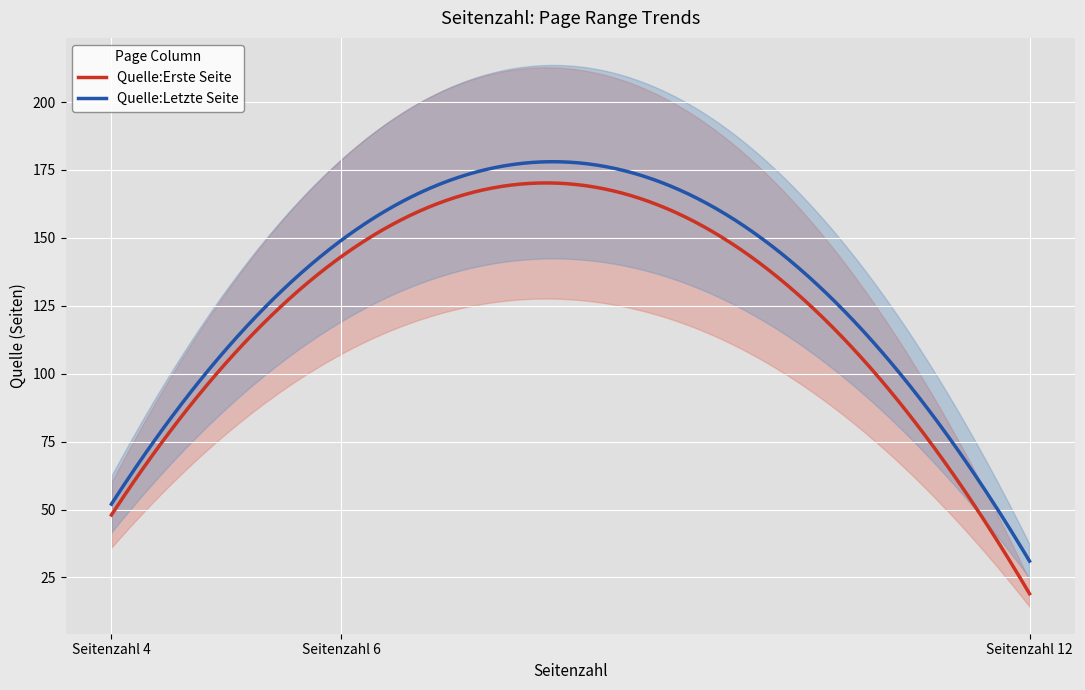

Which series has the largest total across all categories?

Quelle:Letzte Seite